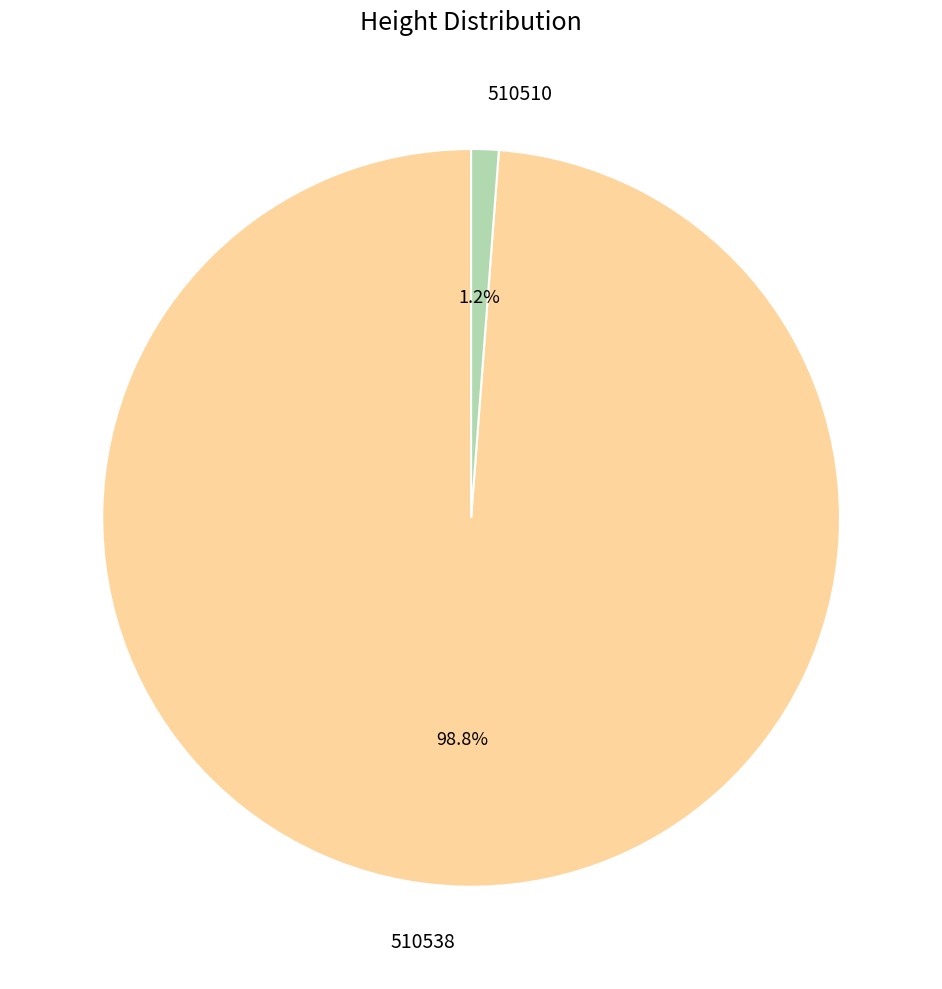

Rank the categories by value from highest to lowest.

510538, 510510